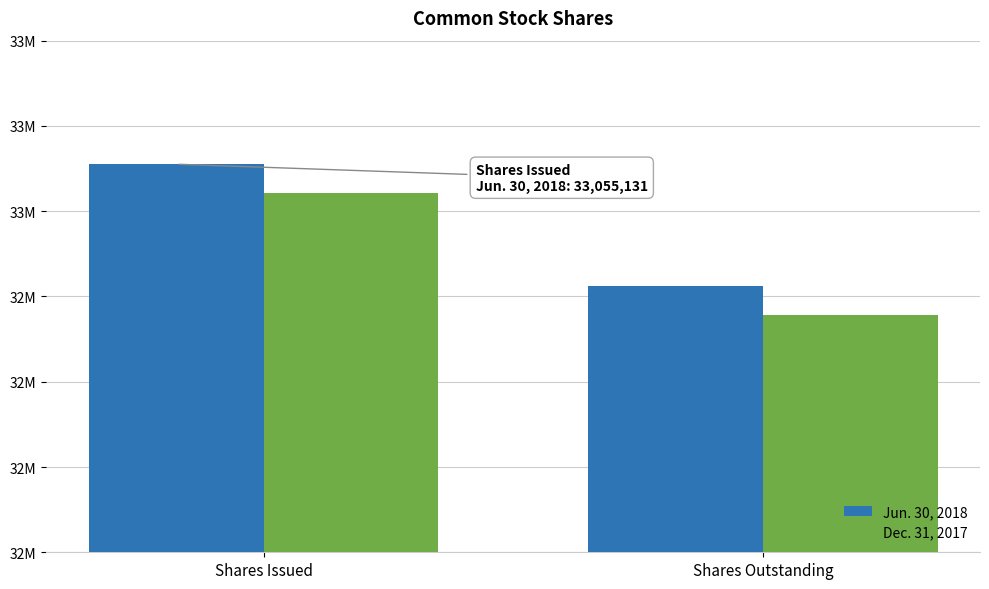

Which label corresponds to the largest value in the chart?

Shares Issued